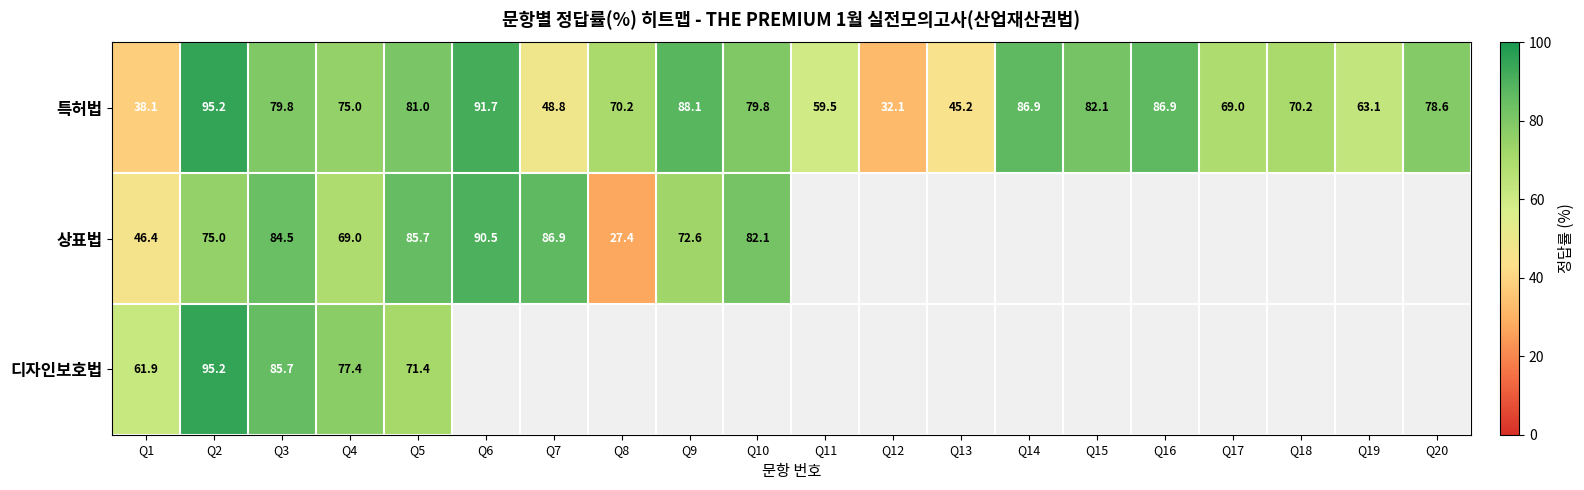

The value of 특허법 at Q6 is 91.7. True or false?

True